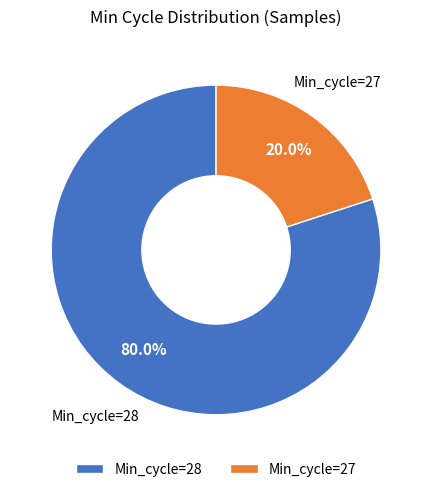

What is the smallest slice in the pie chart?

Min_cycle=27